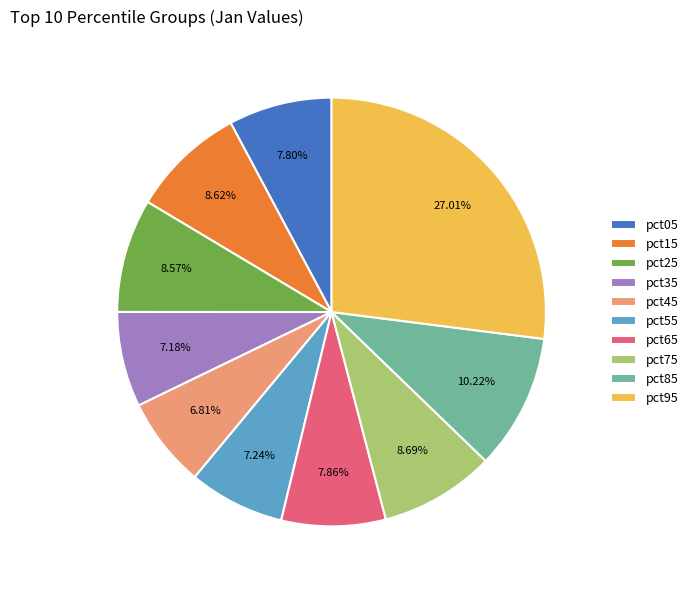

Does pct65 represent more than half of the total?

No